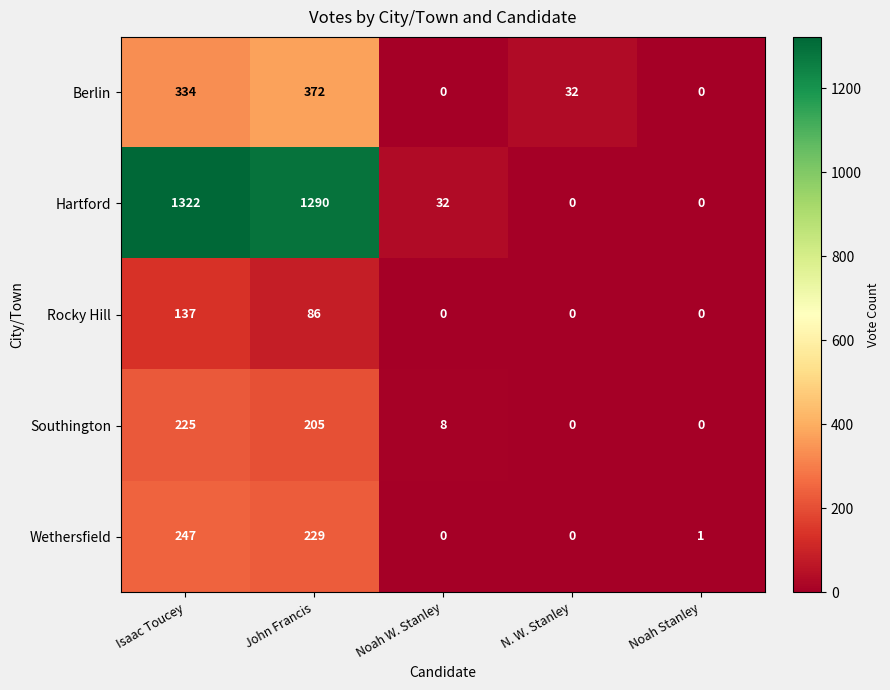

Rank the series at Isaac Toucey from highest to lowest value.

Hartford, Berlin, Wethersfield, Southington, Rocky Hill